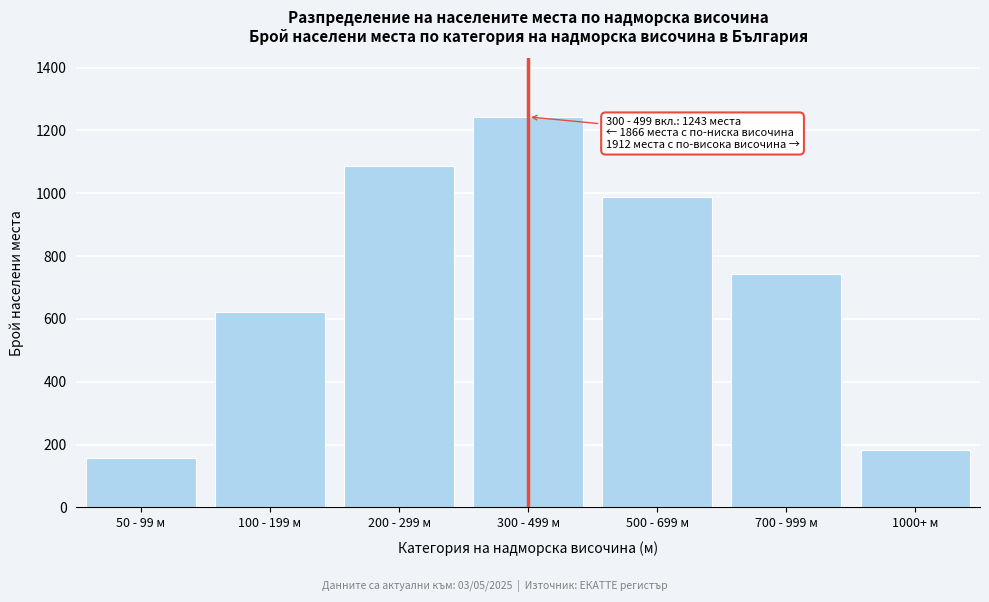

Reading right to left, transcribe all the data shown in this chart.

1000+ м=182	700 - 999 м=743	500 - 699 м=987	300 - 499 м=1243	200 - 299 м=1087	100 - 199 м=623	50 - 99 м=156